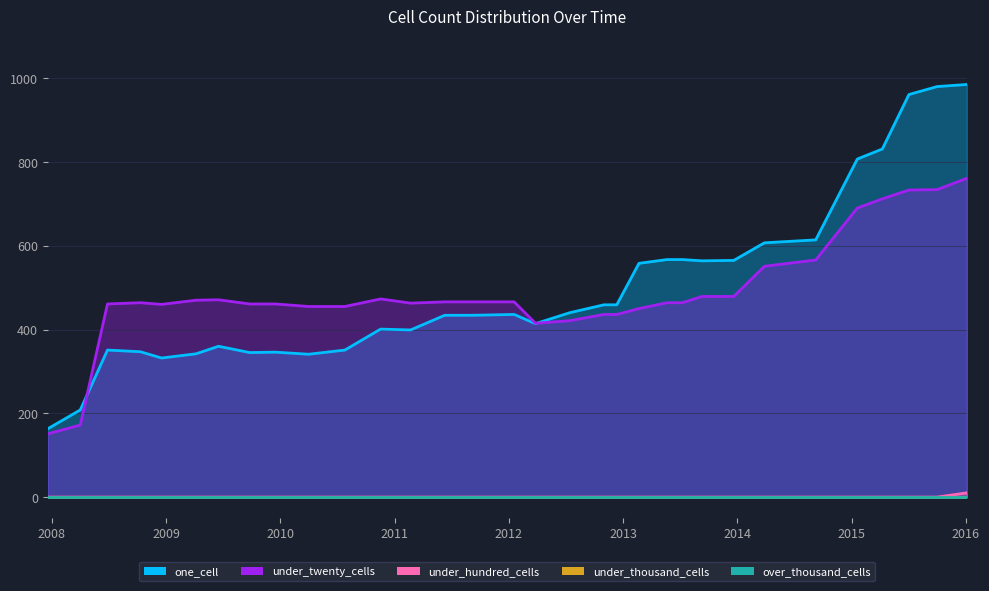

Which series has the largest total across all categories?

one_cell